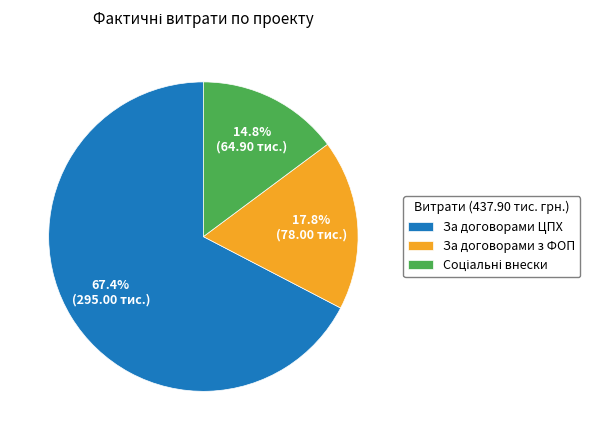

What percentage do За договорами ЦПХ and За договорами з ФОП together represent?

85.2%